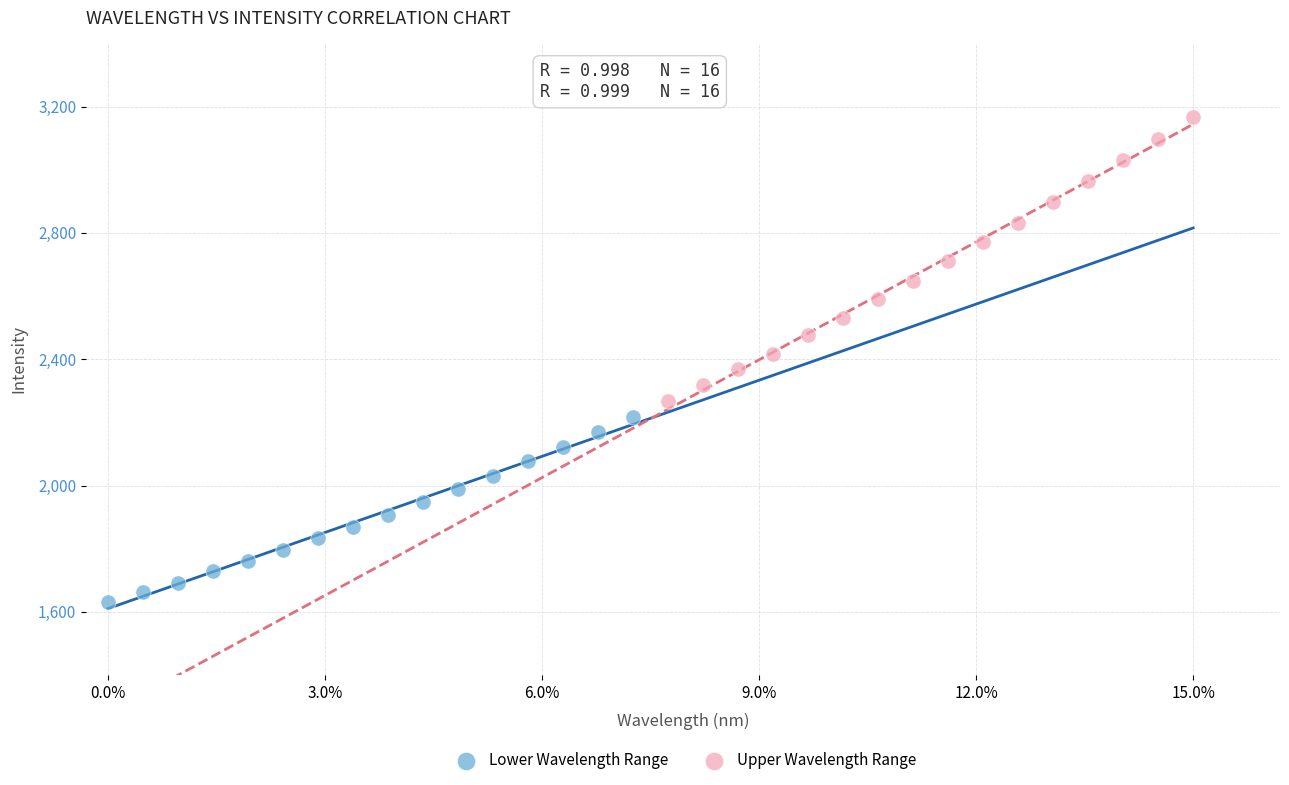

Which series contains the highest Y value?

Upper Wavelength Range